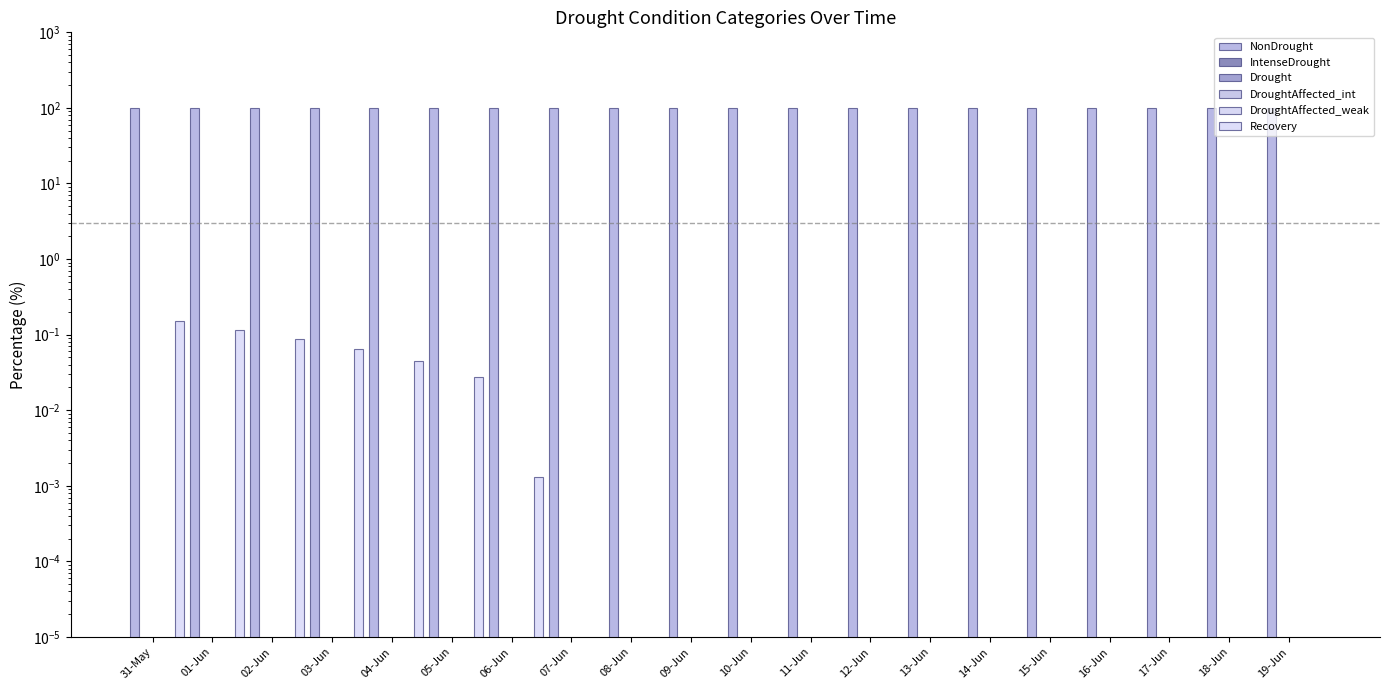

Rank the series by their maximum value, from highest to lowest.

NonDrought, Recovery, IntenseDrought, Drought, DroughtAffected_int, DroughtAffected_weak